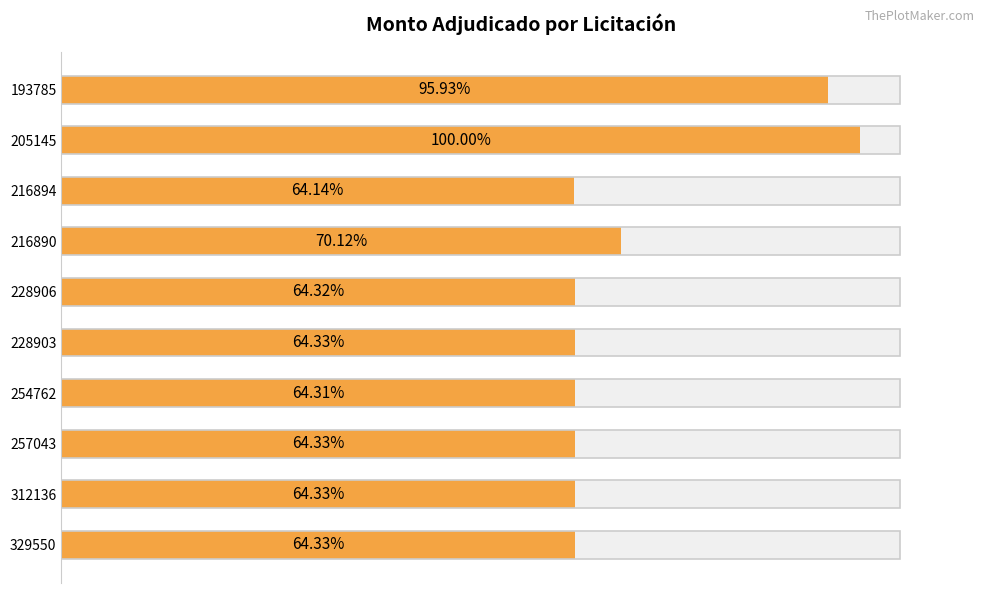

Reading left to right, transcribe all the data shown in this chart.

29825000	31089700	19940000	21800000	19998000	20000000	19995000	20000000	20000000	19999850